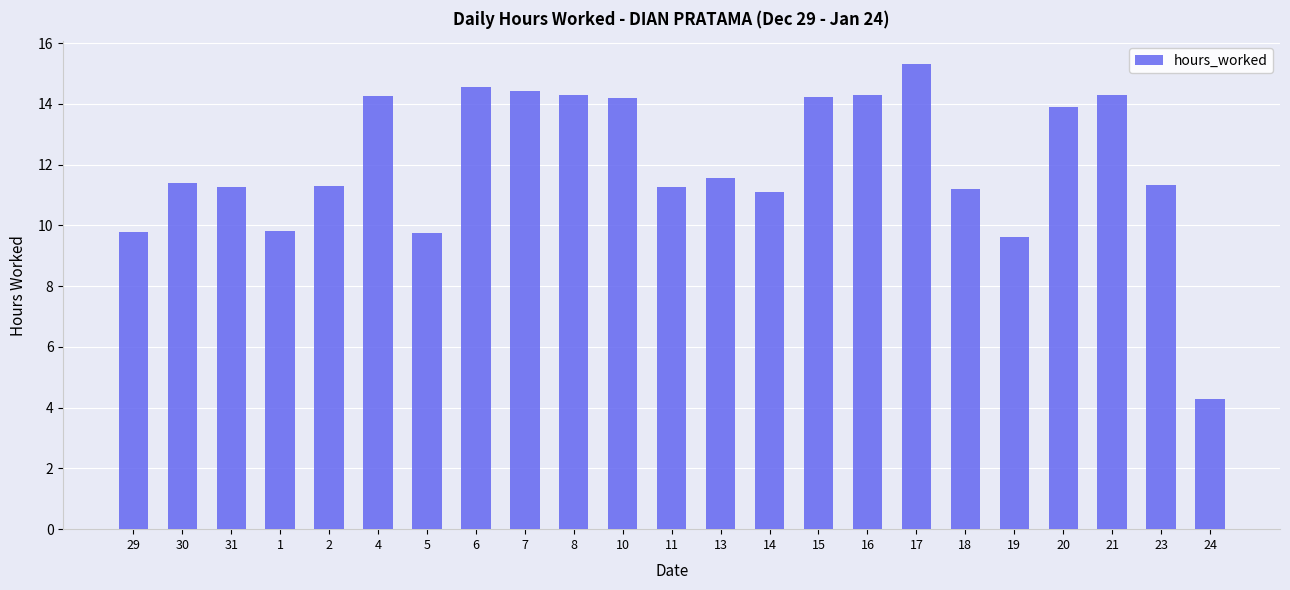

Does the chart contain any negative values?

No